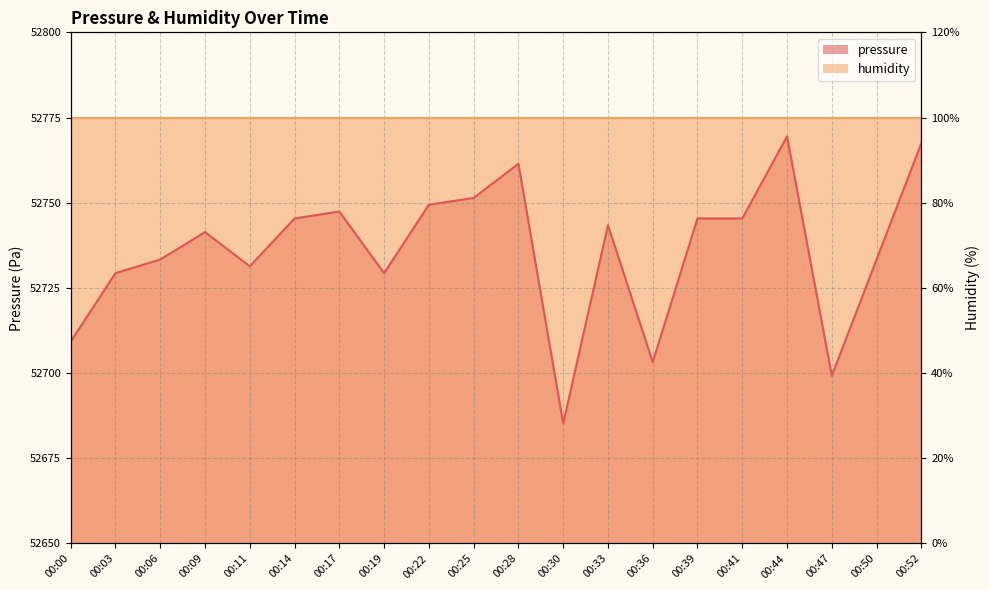

At which category does the chart reach its minimum across all series?

00:30